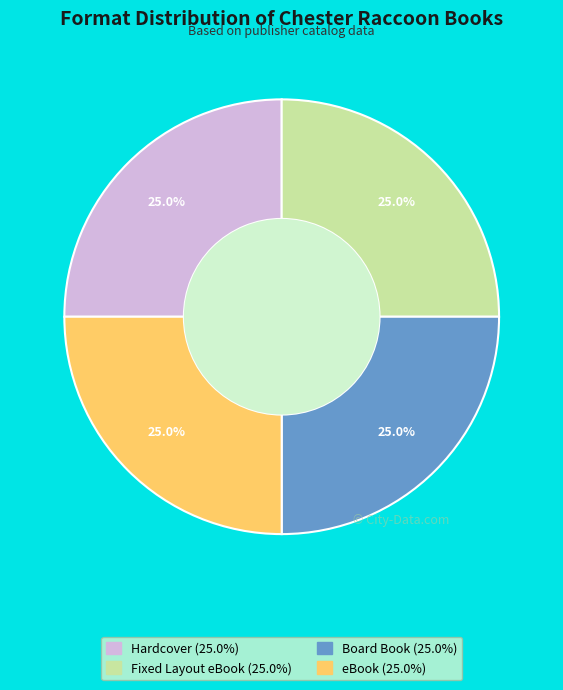

Does Fixed Layout eBook account for over 50% of the chart?

No